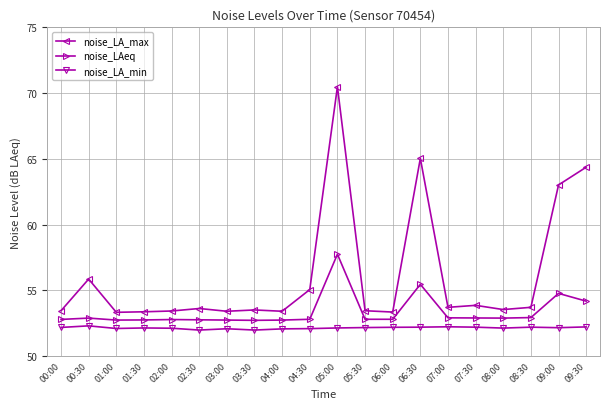

What is the difference between the maximum and minimum values in the noise_LA_min series?

0.3